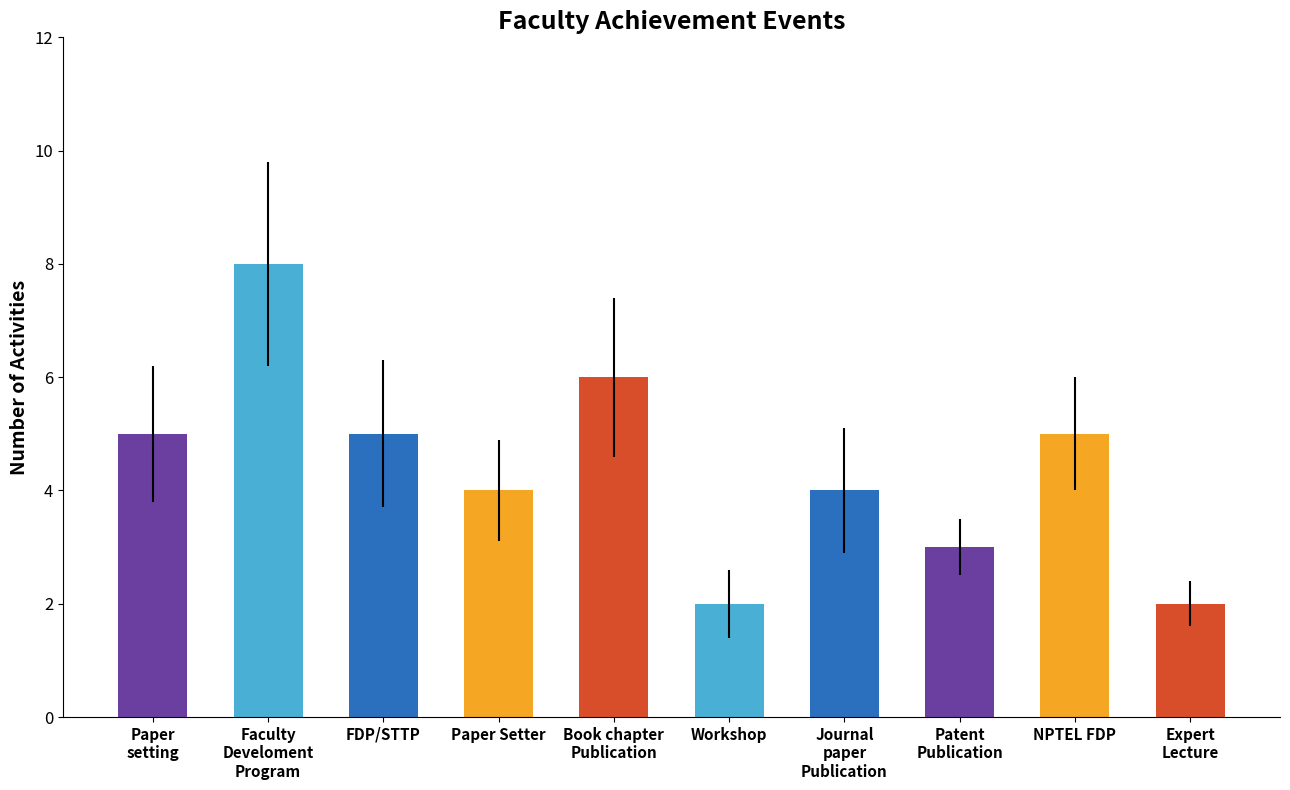

What is the smallest value displayed?

2